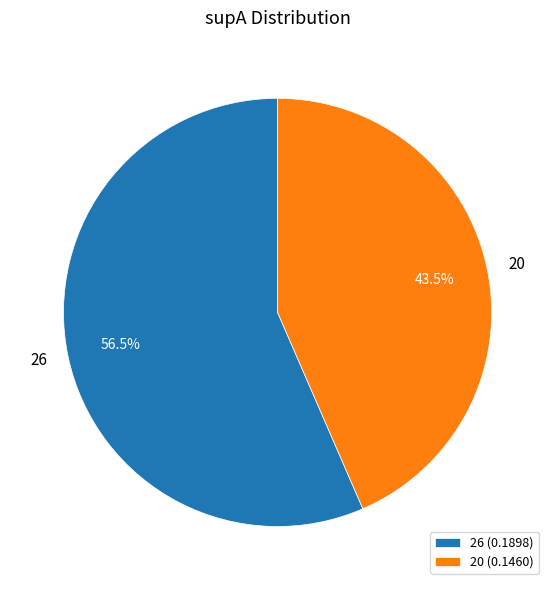

To the nearest percent, what is the difference between the largest and smallest slice percentages?

13%